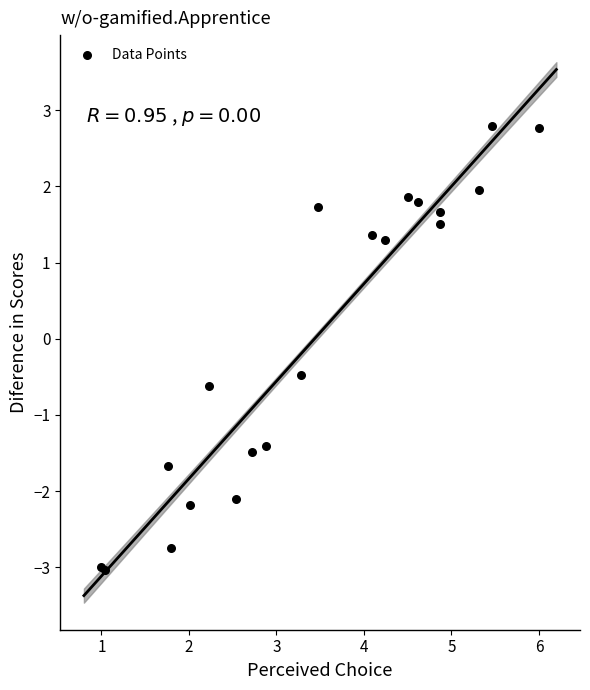

What Y value in the scatter plot is closest to 0?

-0.5